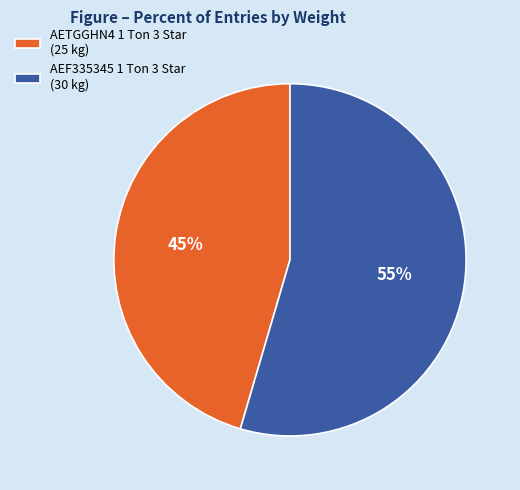

How many segments does this pie chart have?

2